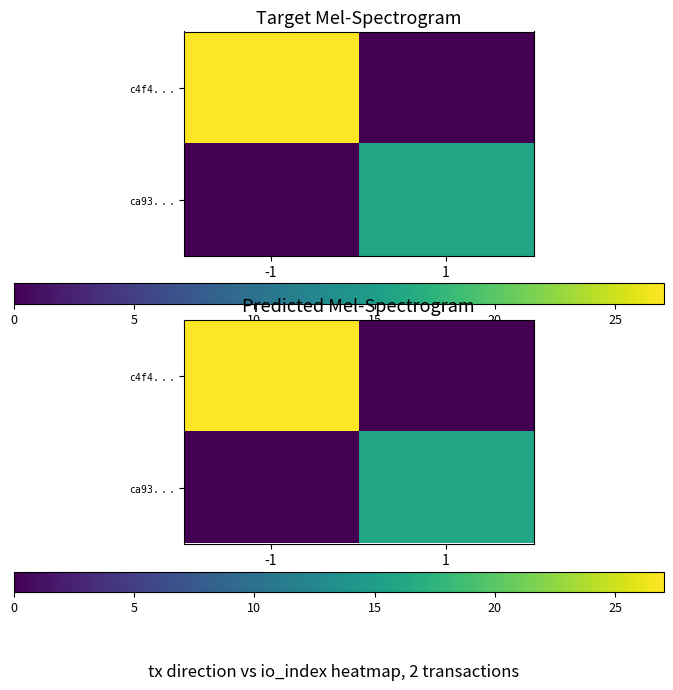

How many distinct data groups are displayed?

2